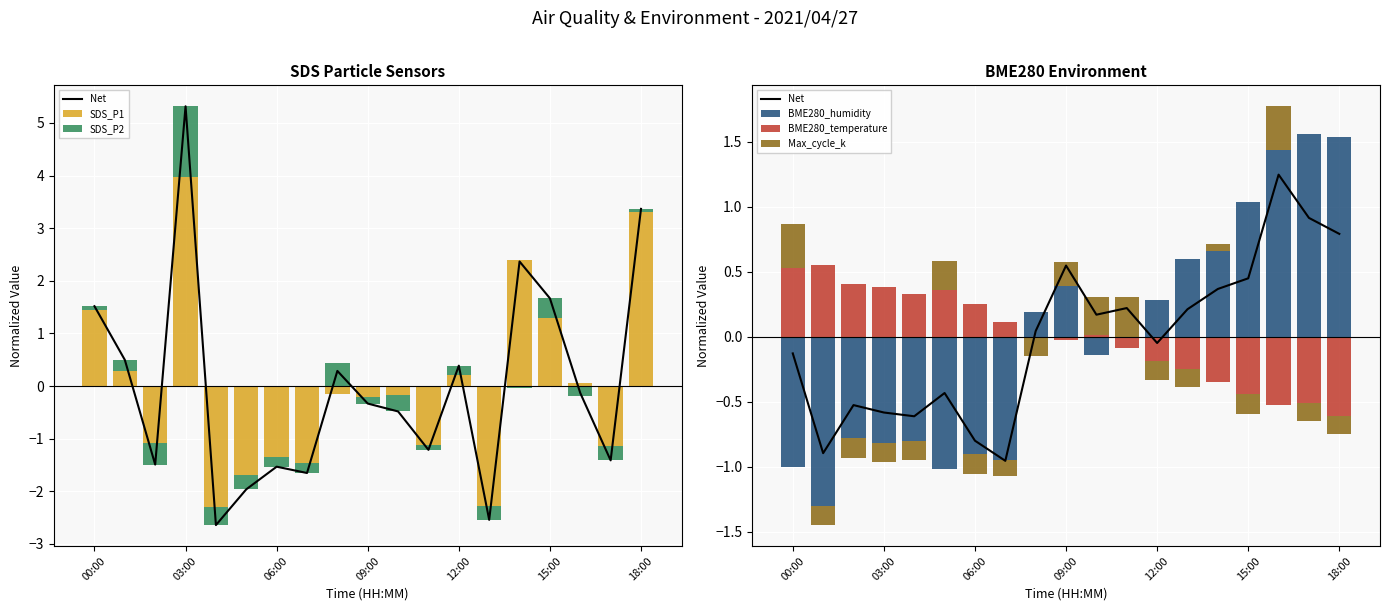

How many series are shown in this chart?

6